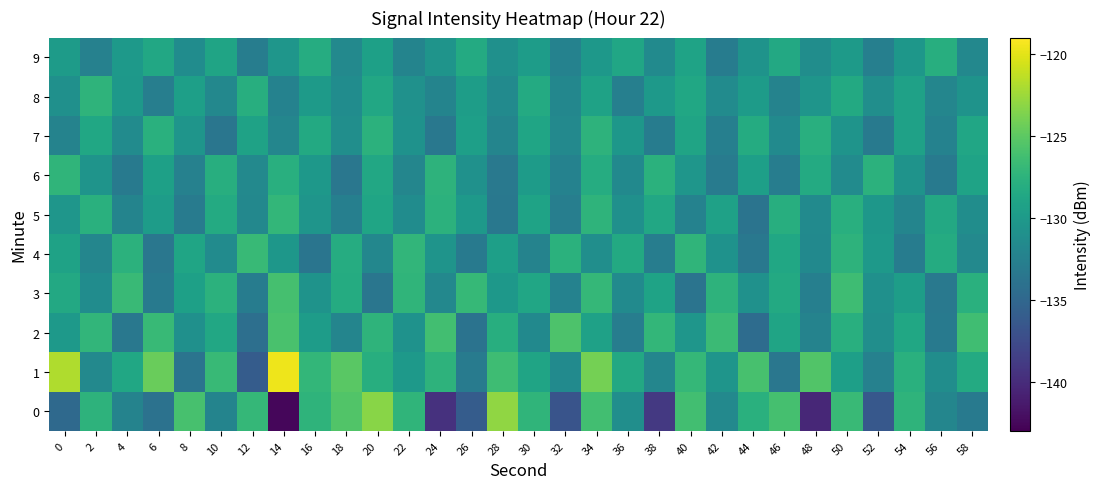

How many data points does each series have?

30